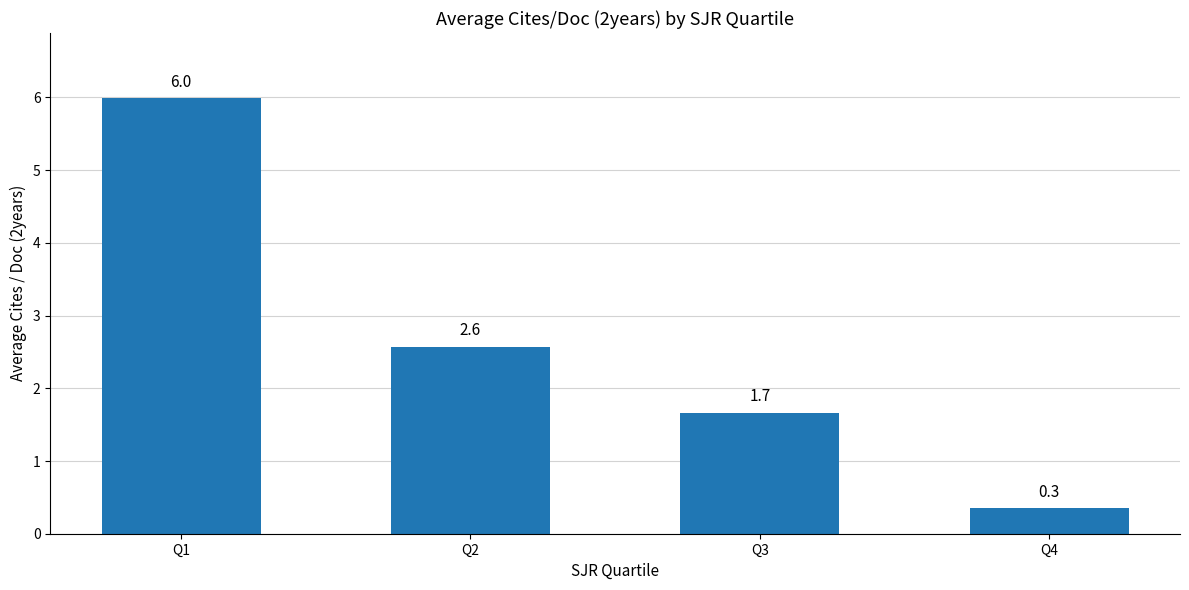

Where is the data nearest to the value 3?

Q2